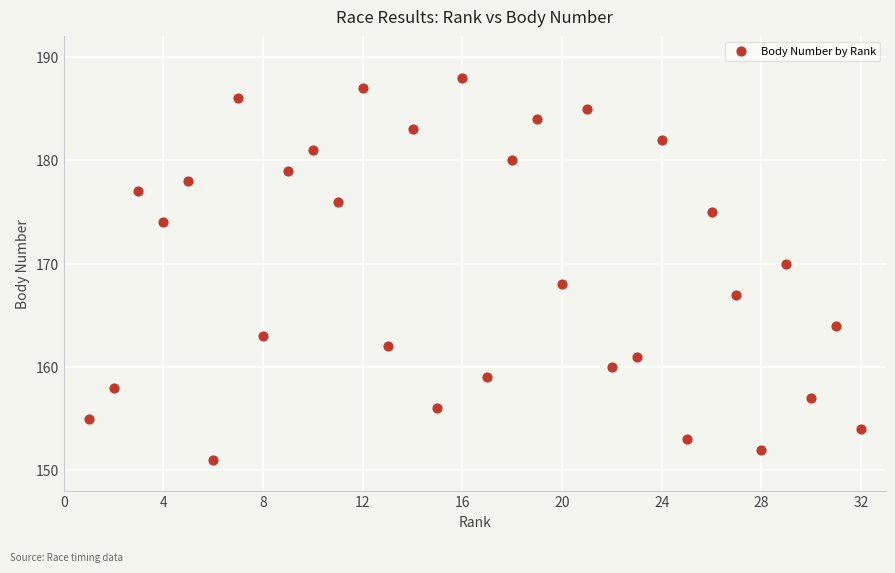

What is the range of X values (max minus min)?

31